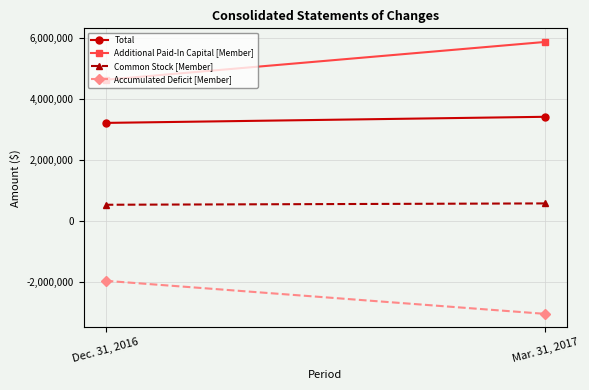

List the series in order of their peak value, highest first.

Additional Paid-In Capital [Member], Total, Common Stock [Member], Accumulated Deficit [Member]